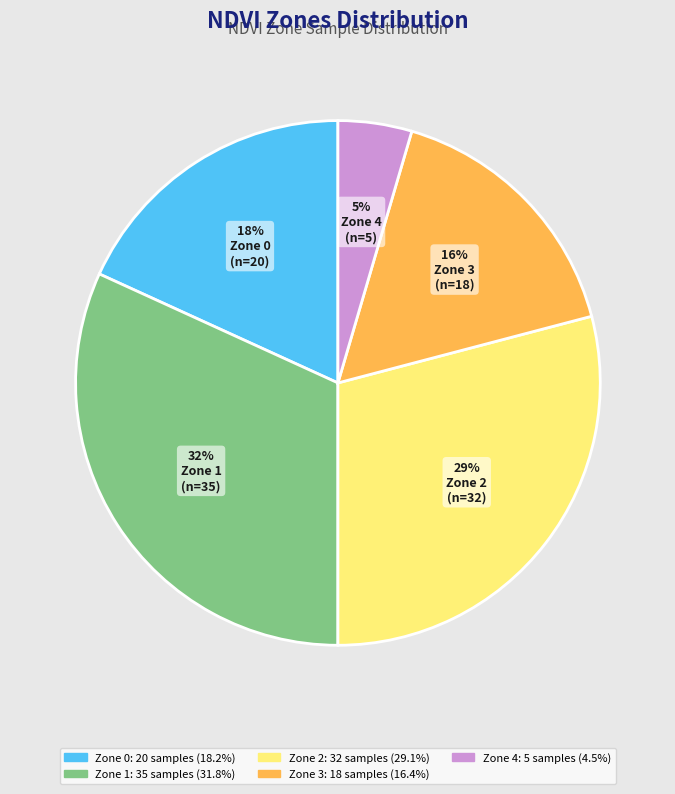

True or false: Zone 4 accounts for 5% of the total.

True